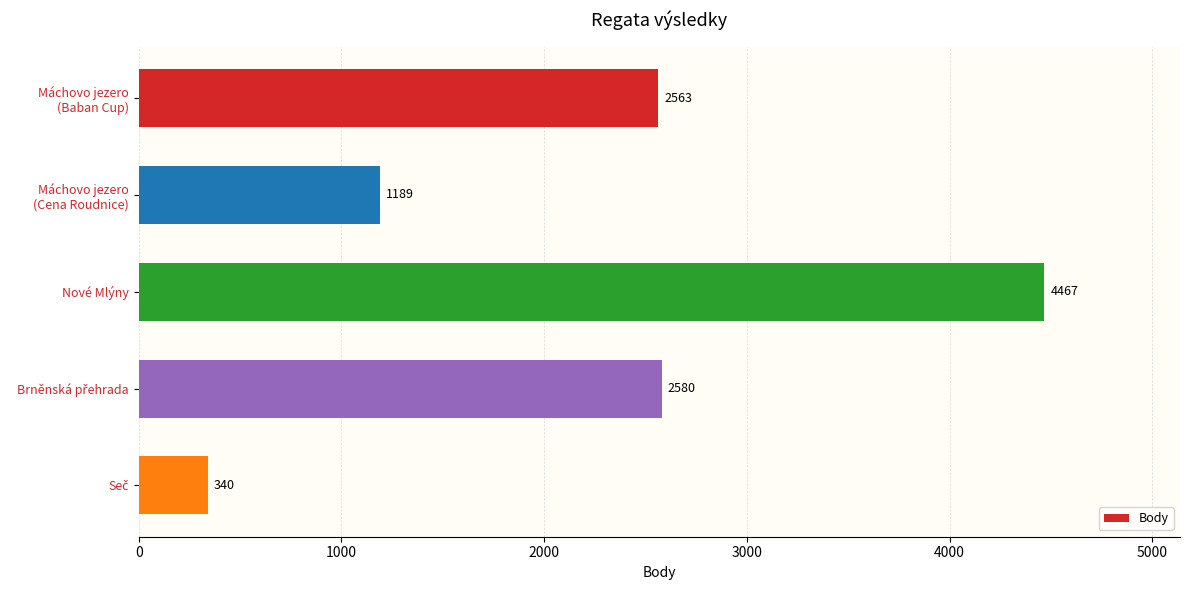

What is the sum of all values?

11139